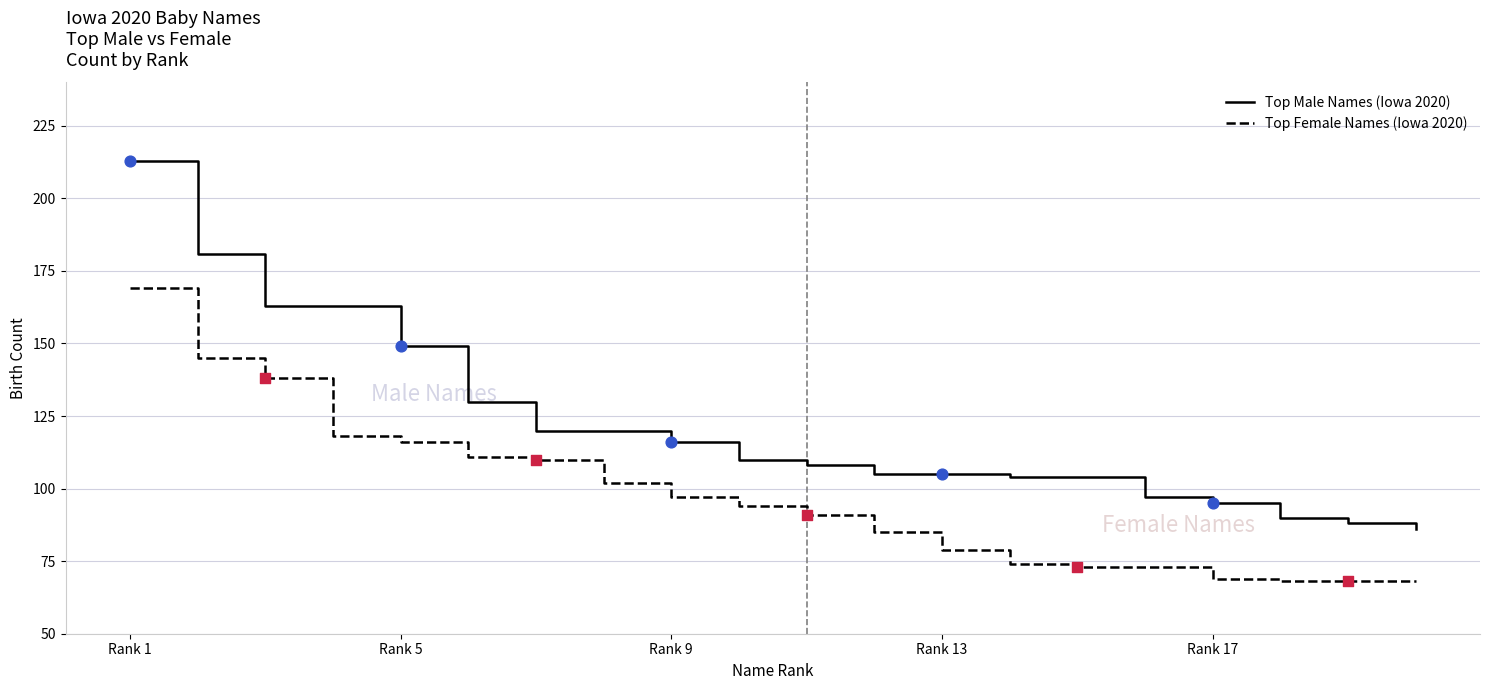

What are all the series names shown in the legend?

Top Male Names (Iowa 2020), Top Female Names (Iowa 2020)